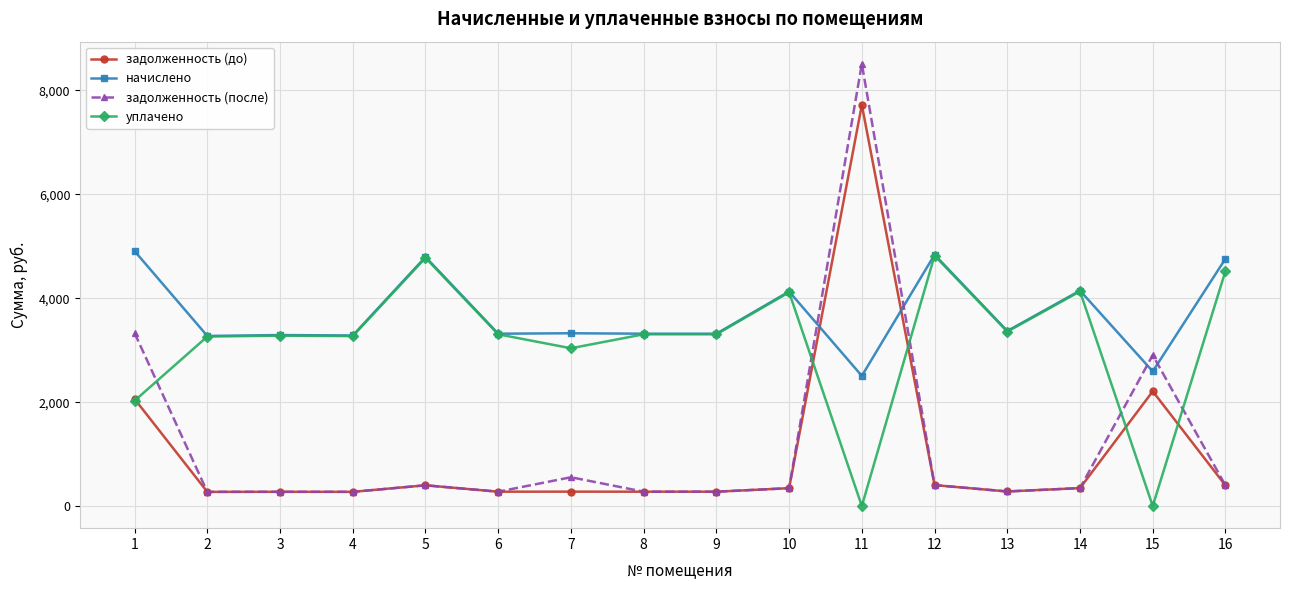

Which series ends up on top after the final intersection of задолженность (после) and начислено?

начислено